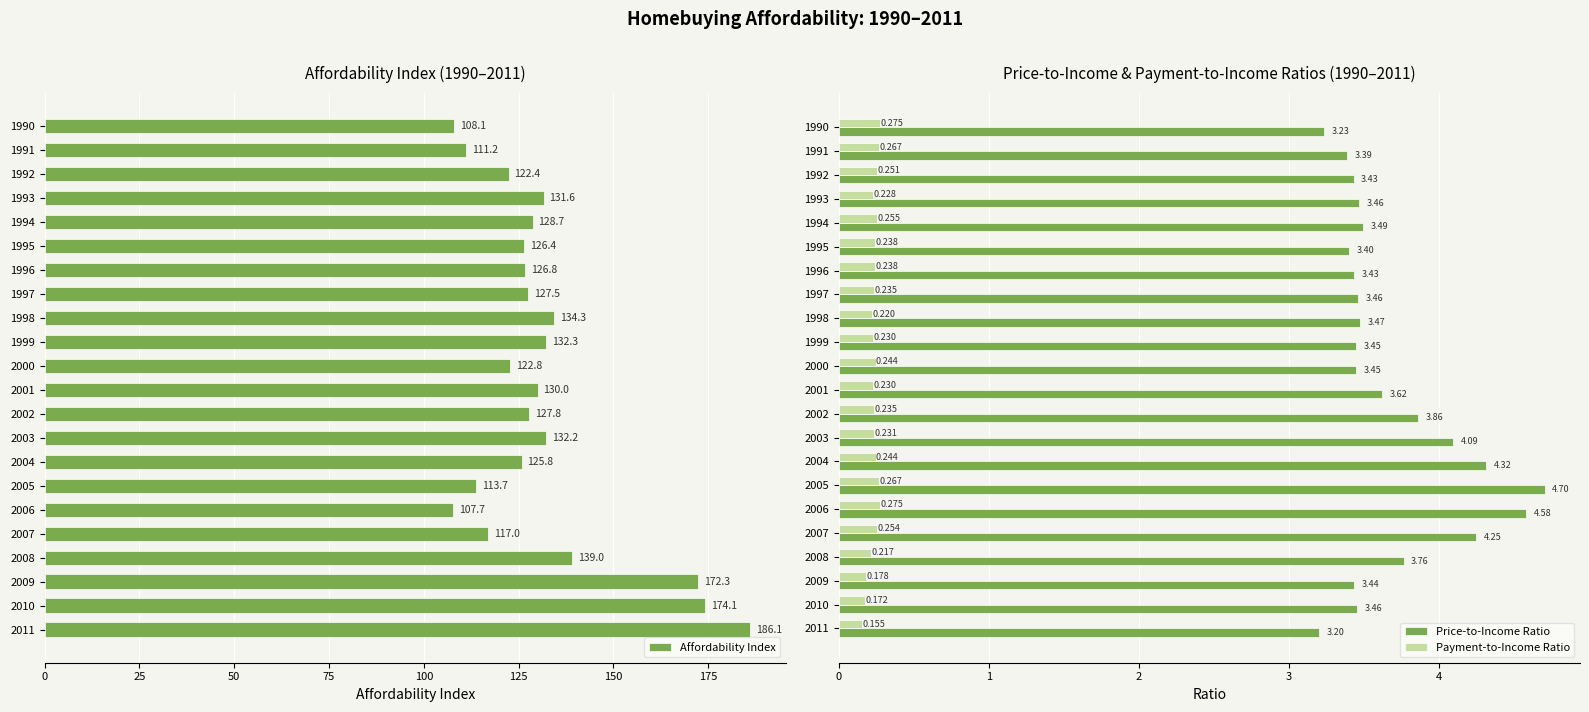

Which series has the largest total across all categories?

Affordability Index